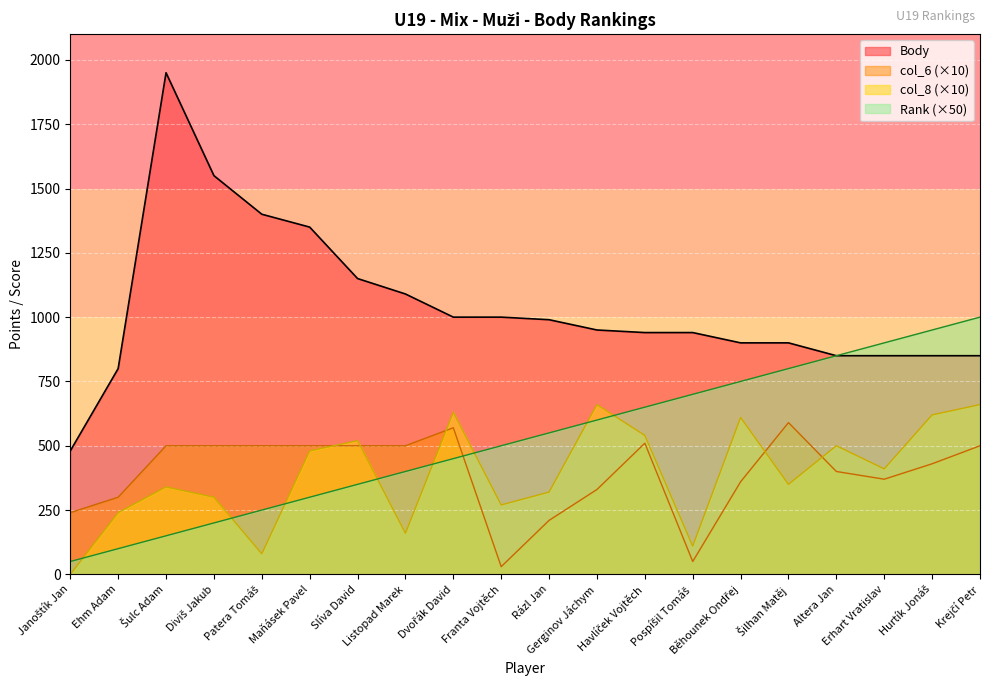

Is it true that Rank equals 654 at Krejčí Petr?

False